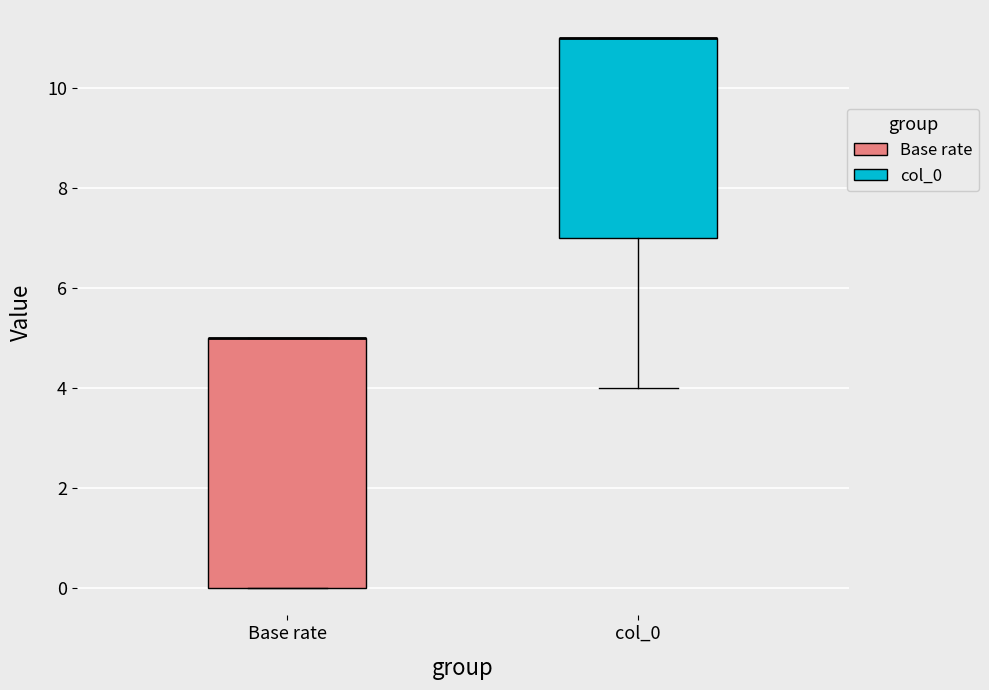

Where does the lower whisker of the box for col_0 end on the y-axis? The values are not printed on the chart, so give them approximately, as read against the axis.

4